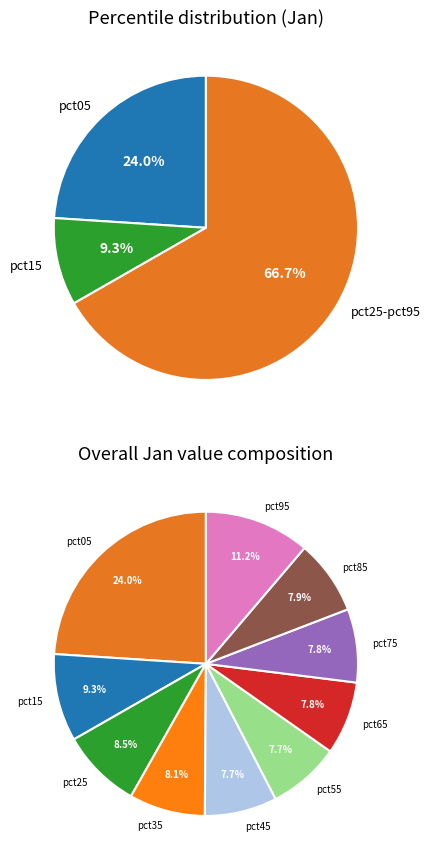

To the nearest percent, what is the difference between the largest and smallest slice percentages?

16%